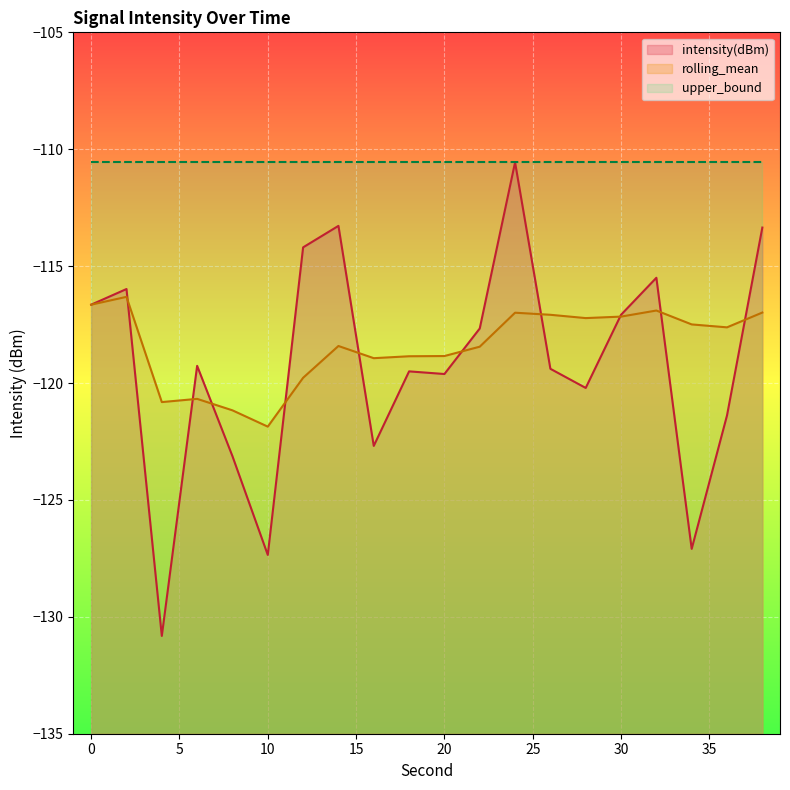

What are all the series names shown in the legend?

intensity(dBm), rolling_mean, upper_bound